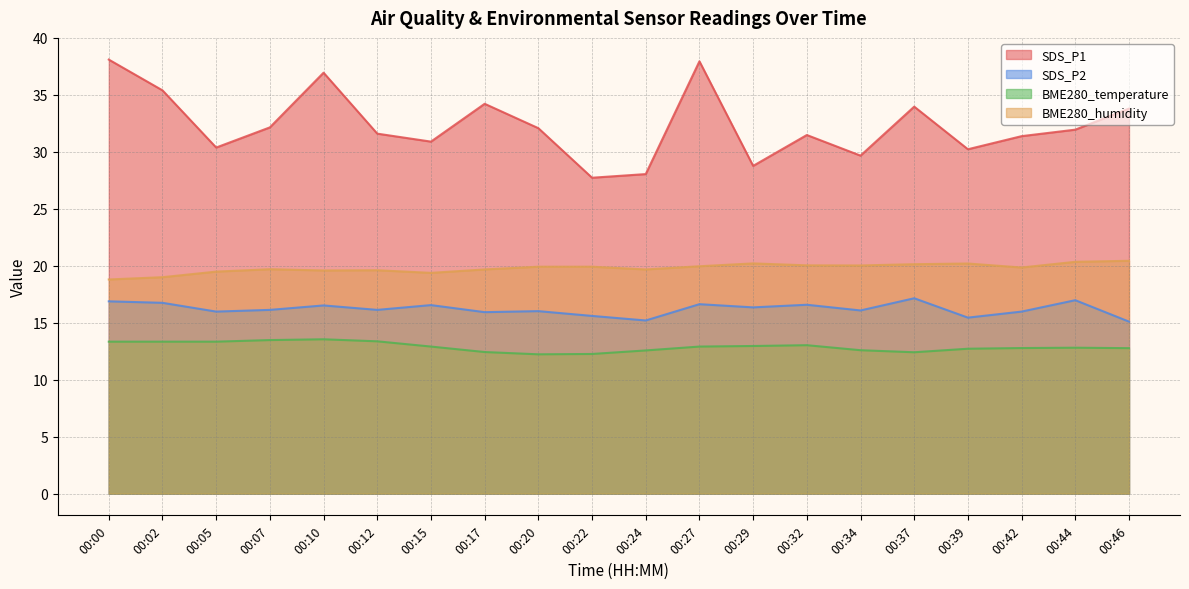

Does the chart display data point markers on the line(s)?

No